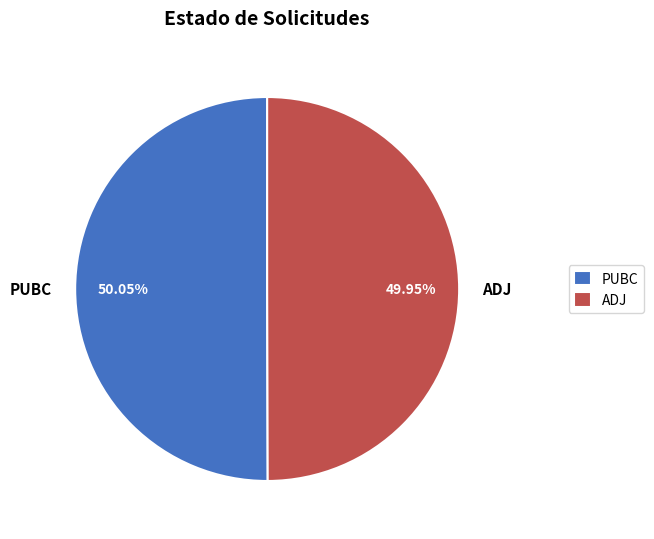

Is there a majority slice in this chart?

Yes